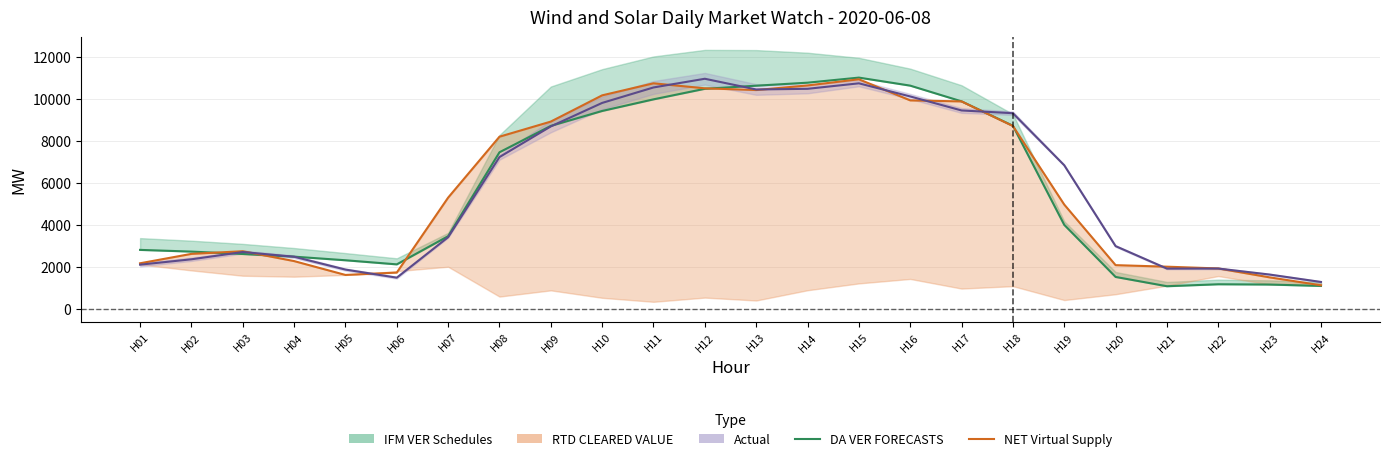

What value does the Actual series have at H23?

1632.4